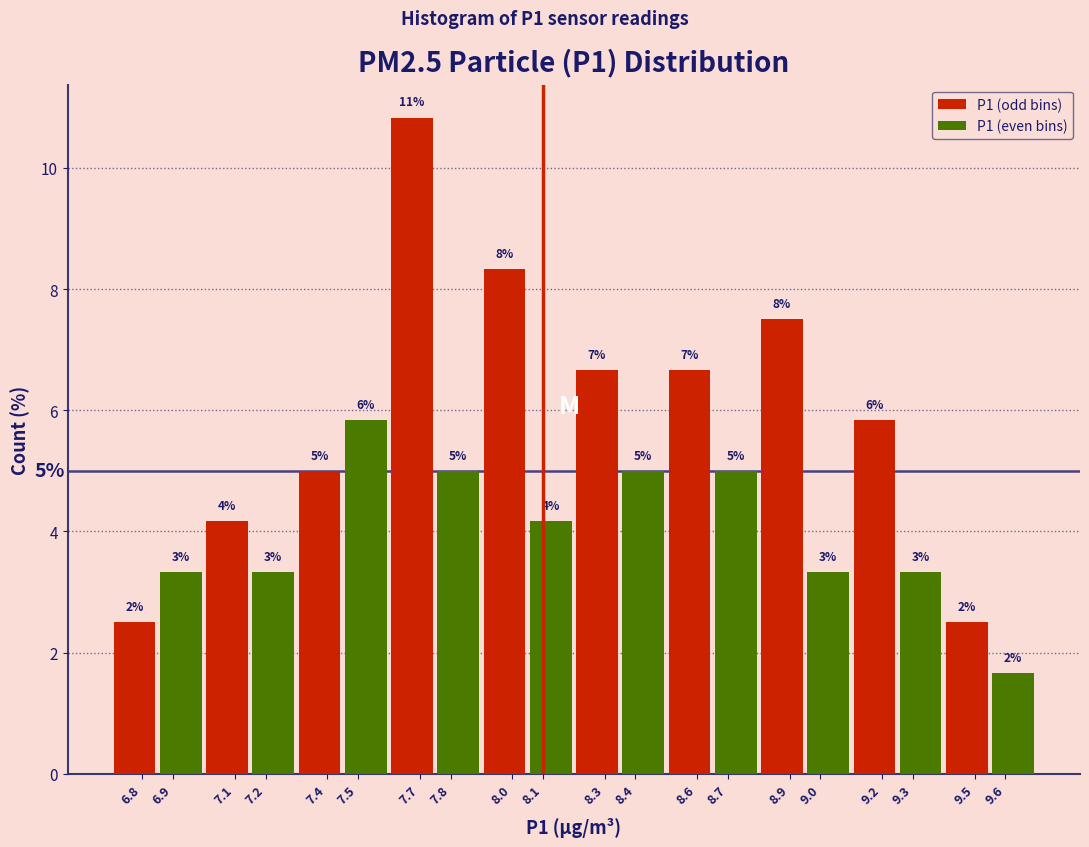

What are all the series names shown in the legend?

P1 (odd bins), P1 (even bins)